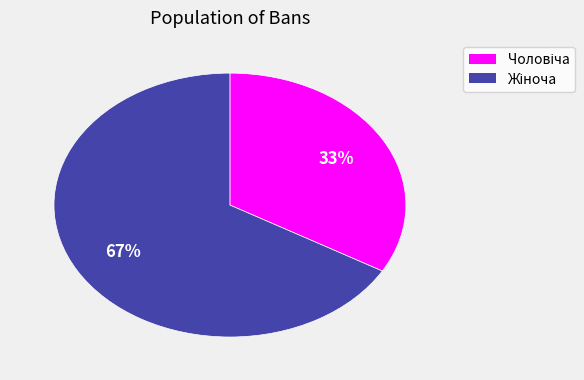

Does any single category account for the majority?

Yes